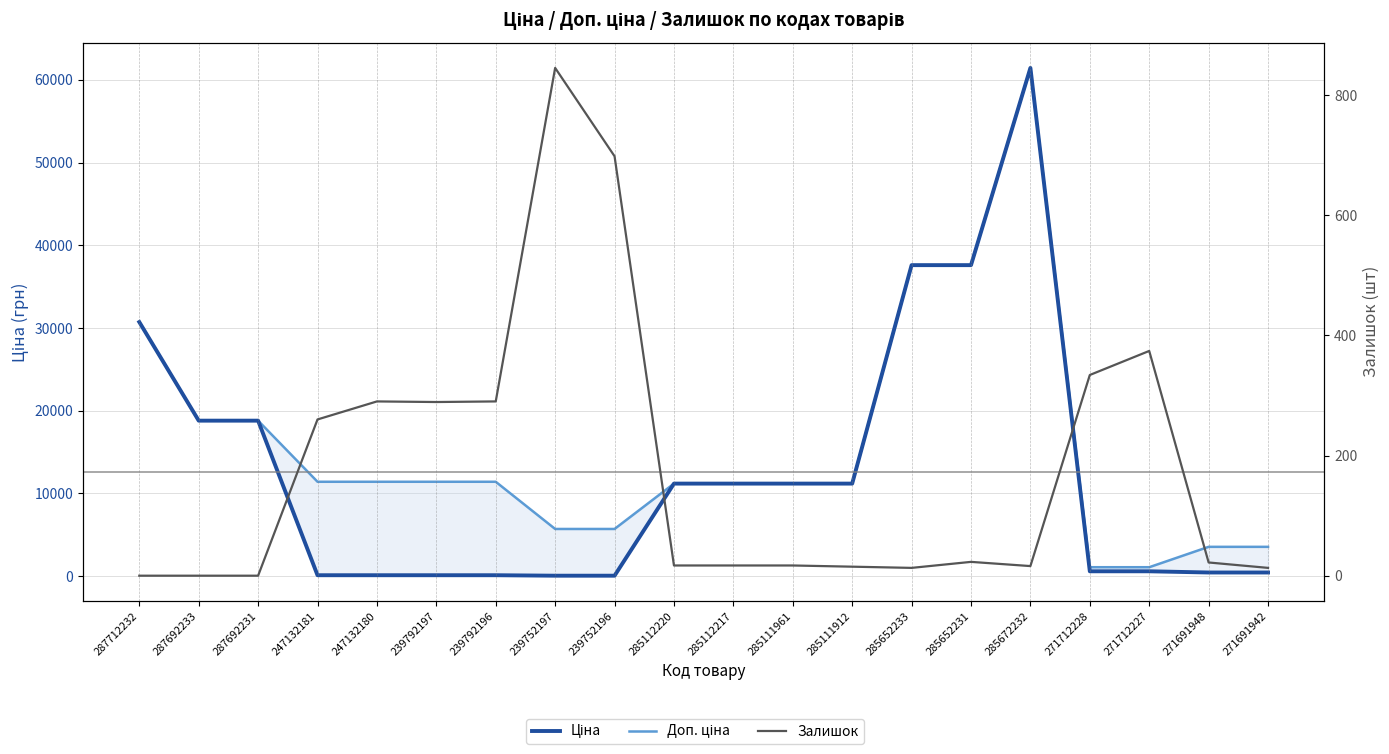

Which series has the widest spread of values?

Ціна